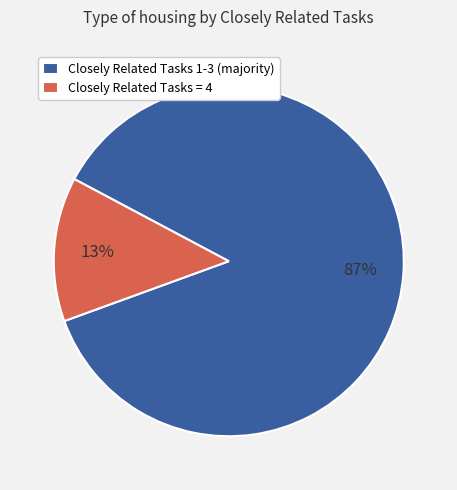

Count the number of slices in the pie.

2